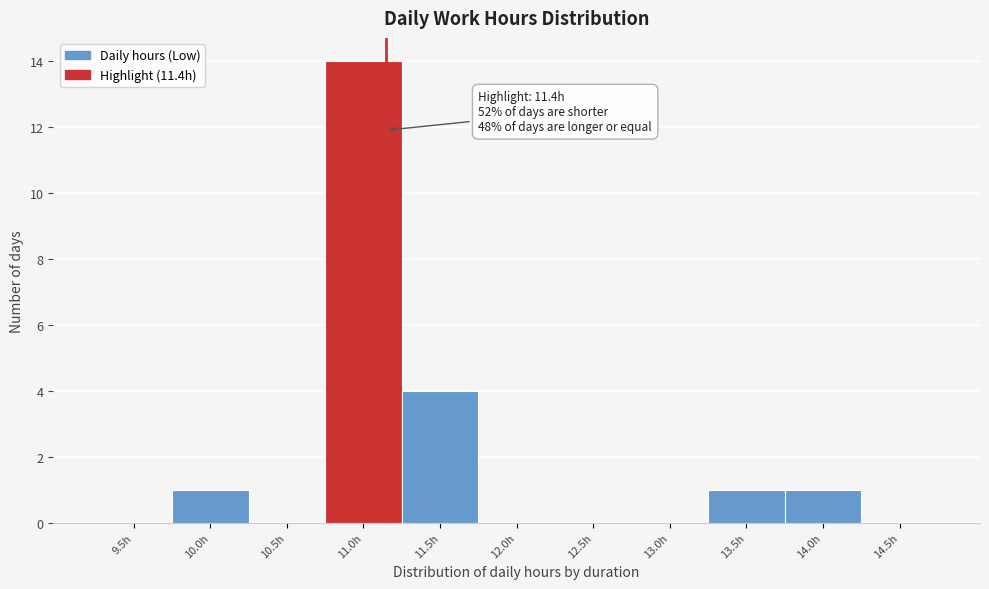

Reading left to right, what are all the values shown in this chart?

9.5h=0	10.0h=1	10.5h=0	11.0h=14	11.5h=4	12.0h=0	12.5h=0	13.0h=0	13.5h=1	14.0h=1	14.5h=0